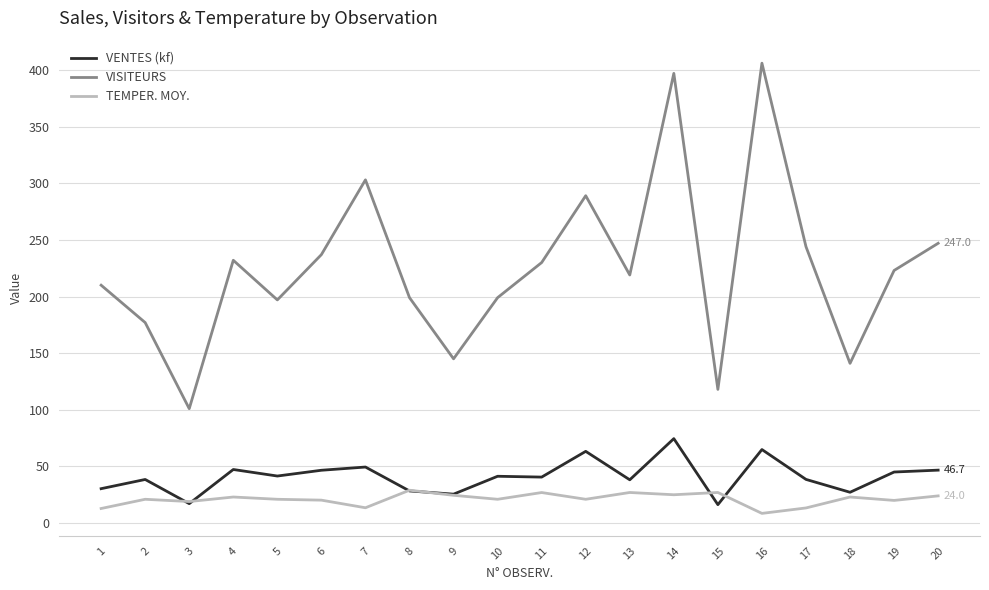

The value of VISITEURS at 3 is 101.0. True or false?

True